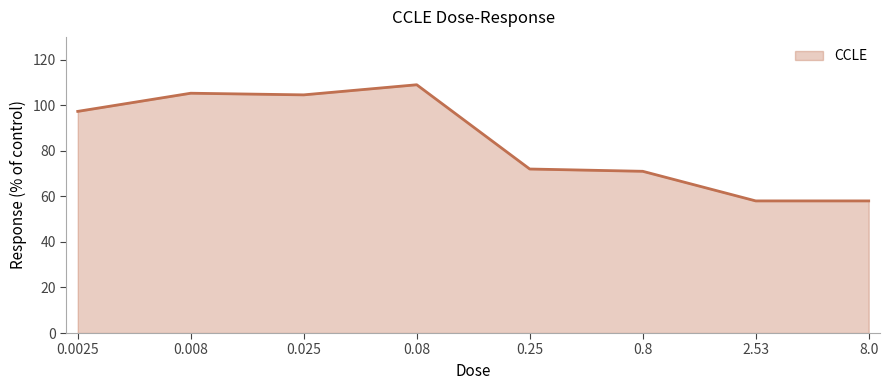

The value at 0.008 is 40.6. True or false?

False